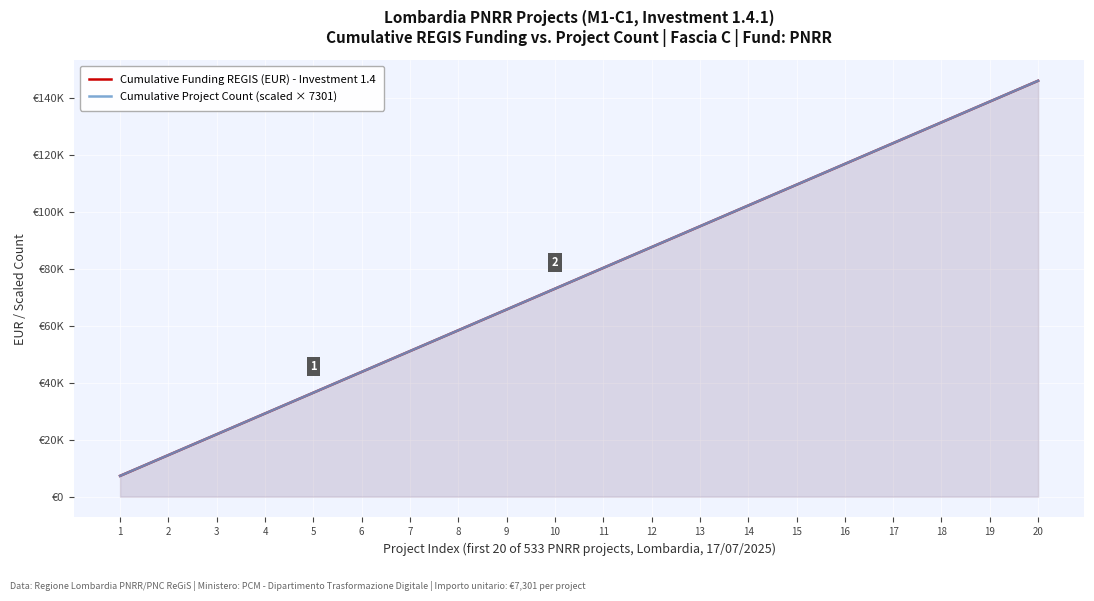

What is the difference between the Cumulative Funding REGIS (EUR) - Investment 1.4 values at 16 and 13?

21903